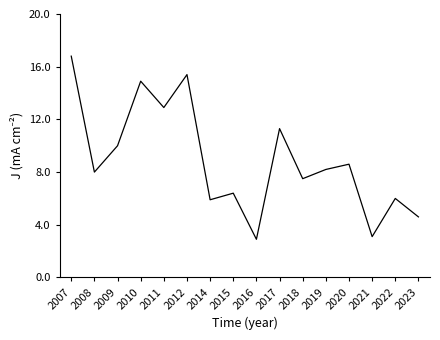

True or false: the data shows 8.2 at 2019.

True